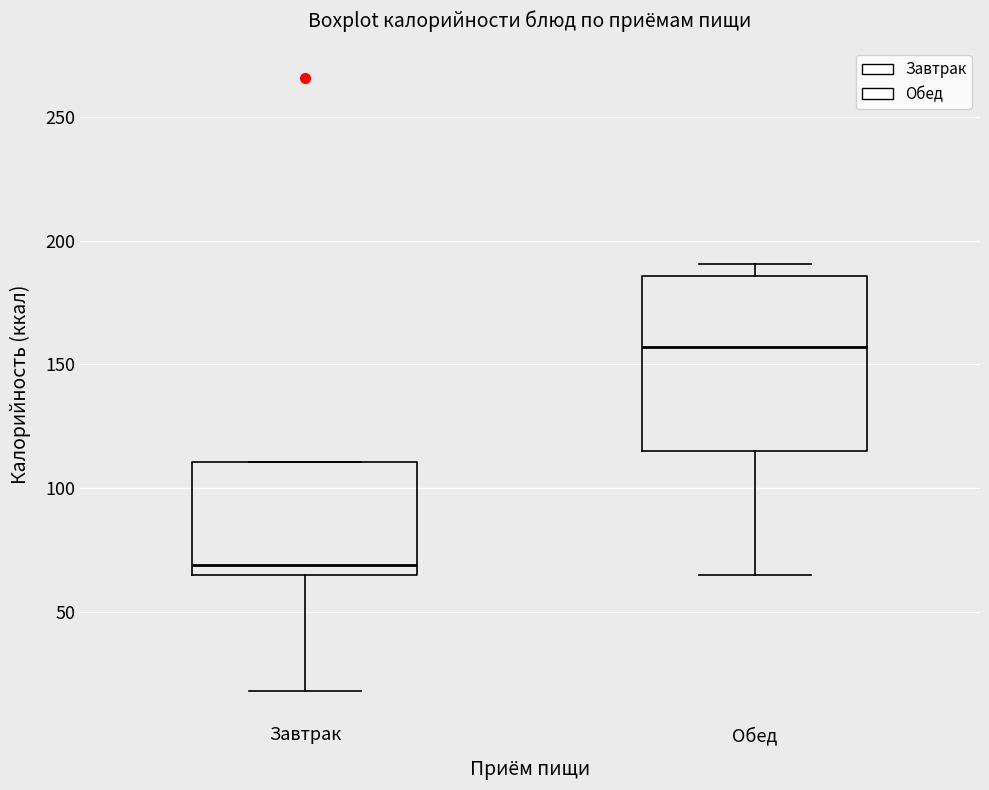

Reading left to right, transcribe this box plot: for each box, give where its median line is, the range the box spans, and where its two whiskers end, as read against the y-axis. The values are not printed on the chart, so give them approximately, as read against the axis.

Завтрак: median 70, box 65 to 110, whiskers 20 to 110
Обед: median 155, box 115 to 185, whiskers 65 to 190